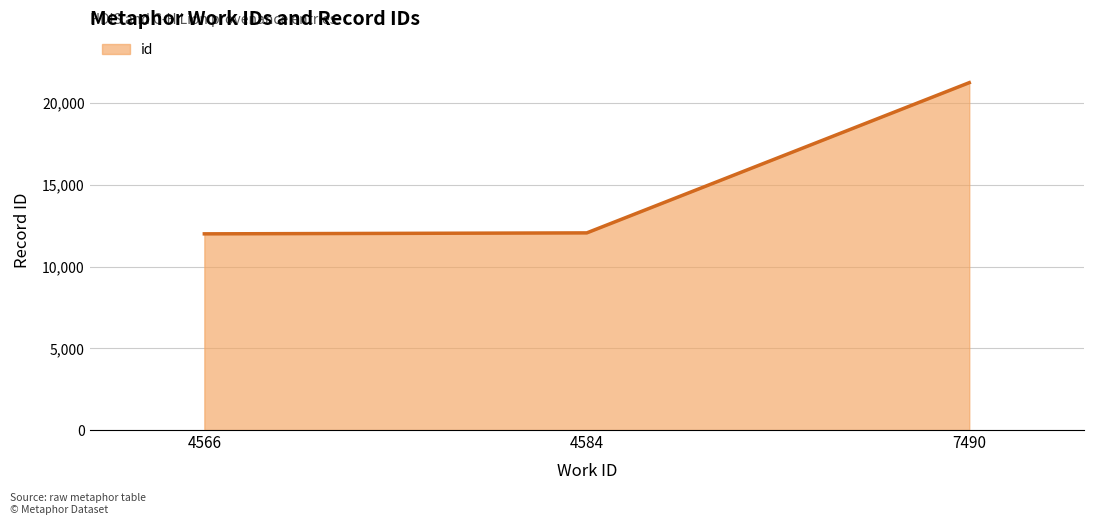

Where is the data nearest to the value 16629?

4584